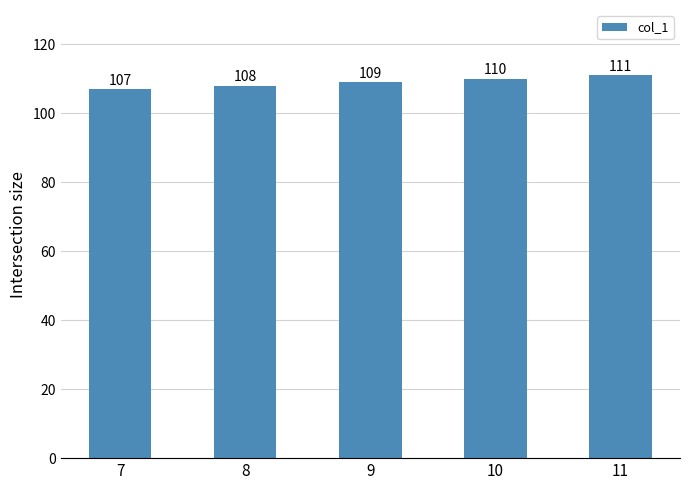

Reading left to right, what are all the values shown in this chart?

7=107	8=108	9=109	10=110	11=111